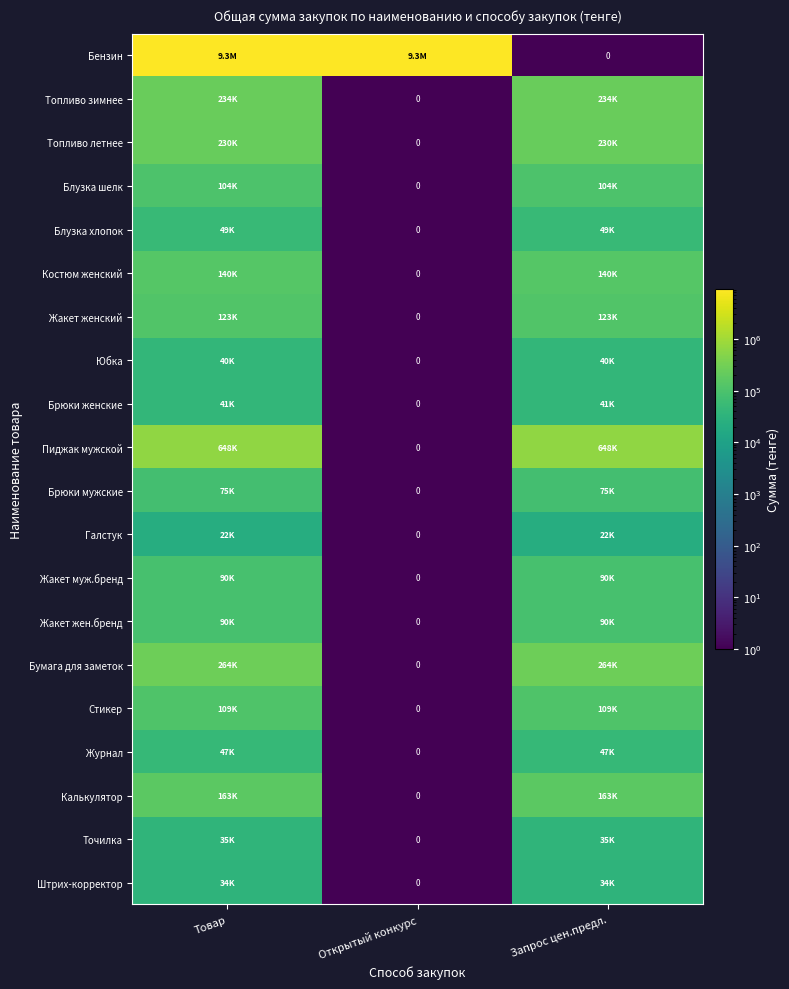

How many data points in Точилка are less than 35456?

1